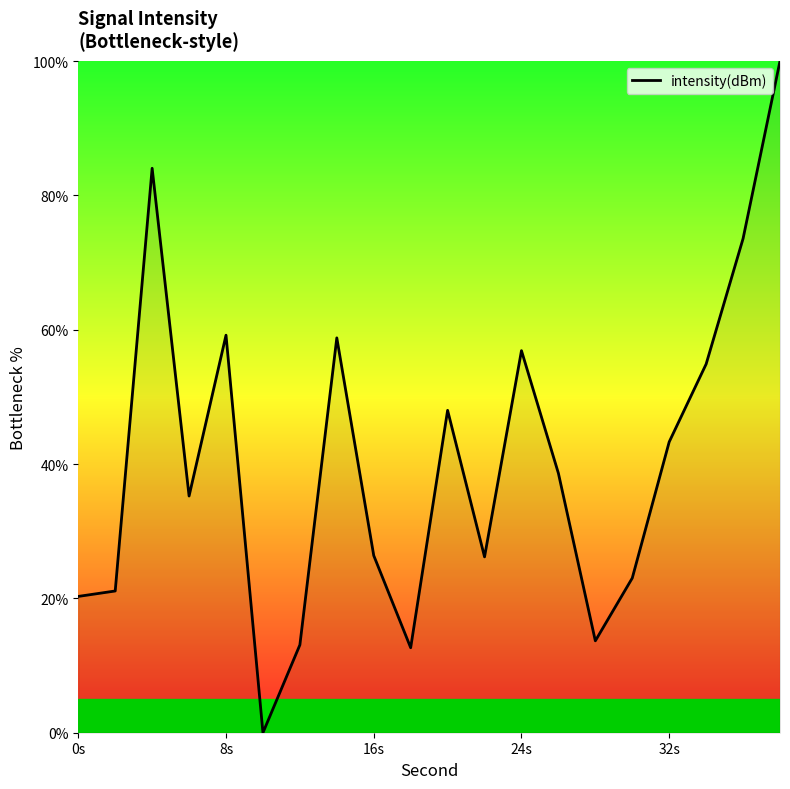

What is the greatest value displayed?

100.0